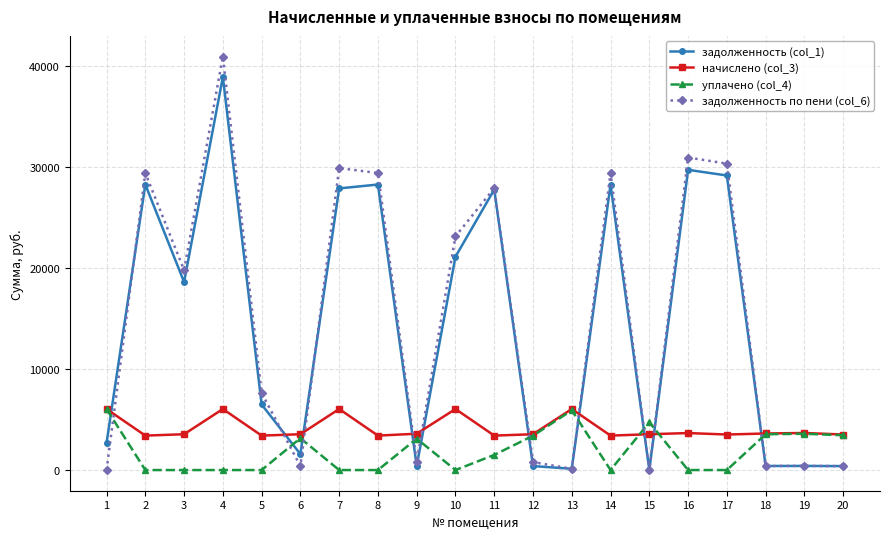

Which series has the largest range (max minus min)?

задолженность по пени (col_6)